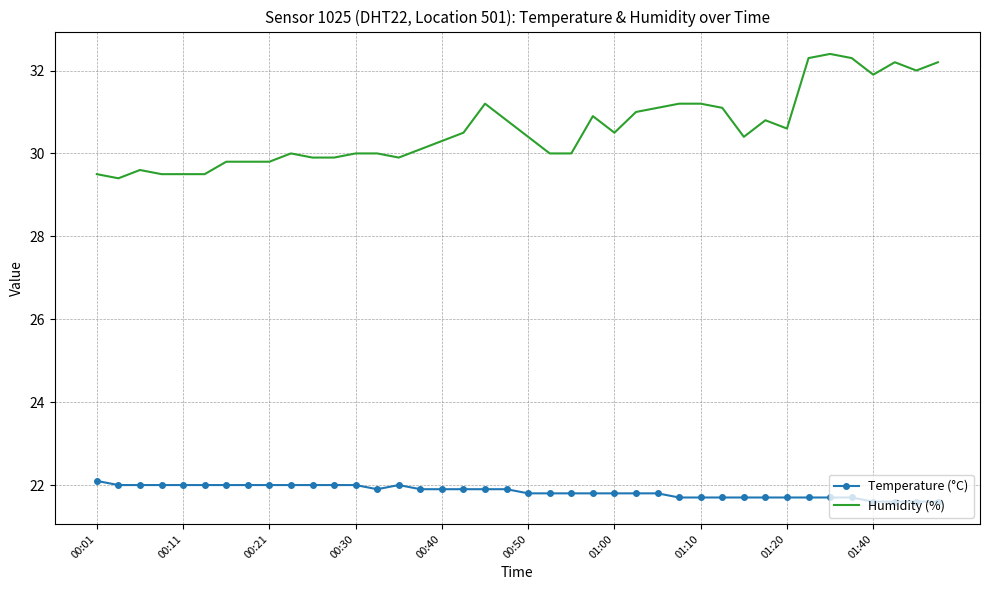

What is the difference between the maximum and second lowest values in the Humidity (%) series?

2.9